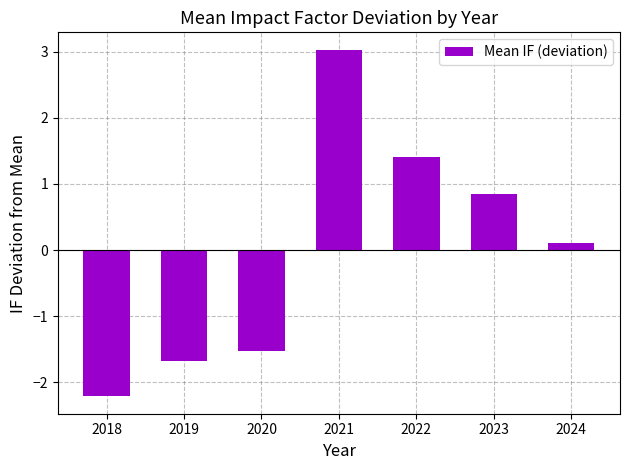

How many positive values are there?

4